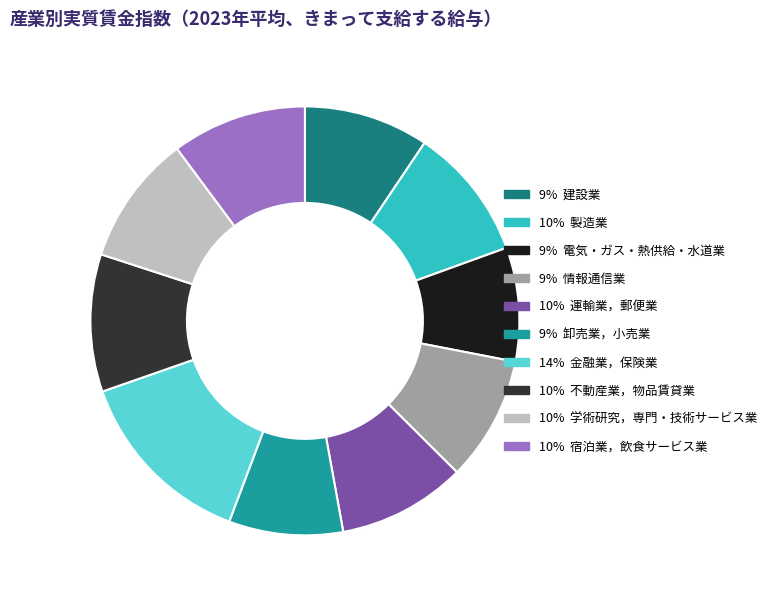

Is there a majority slice in this chart?

No